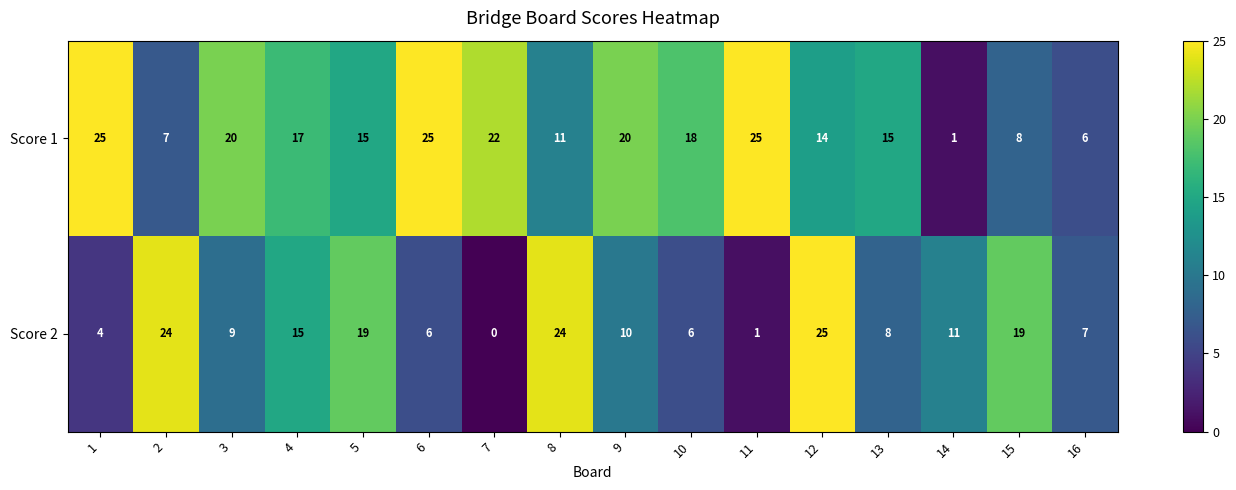

Which series has the largest range (max minus min)?

Score 2